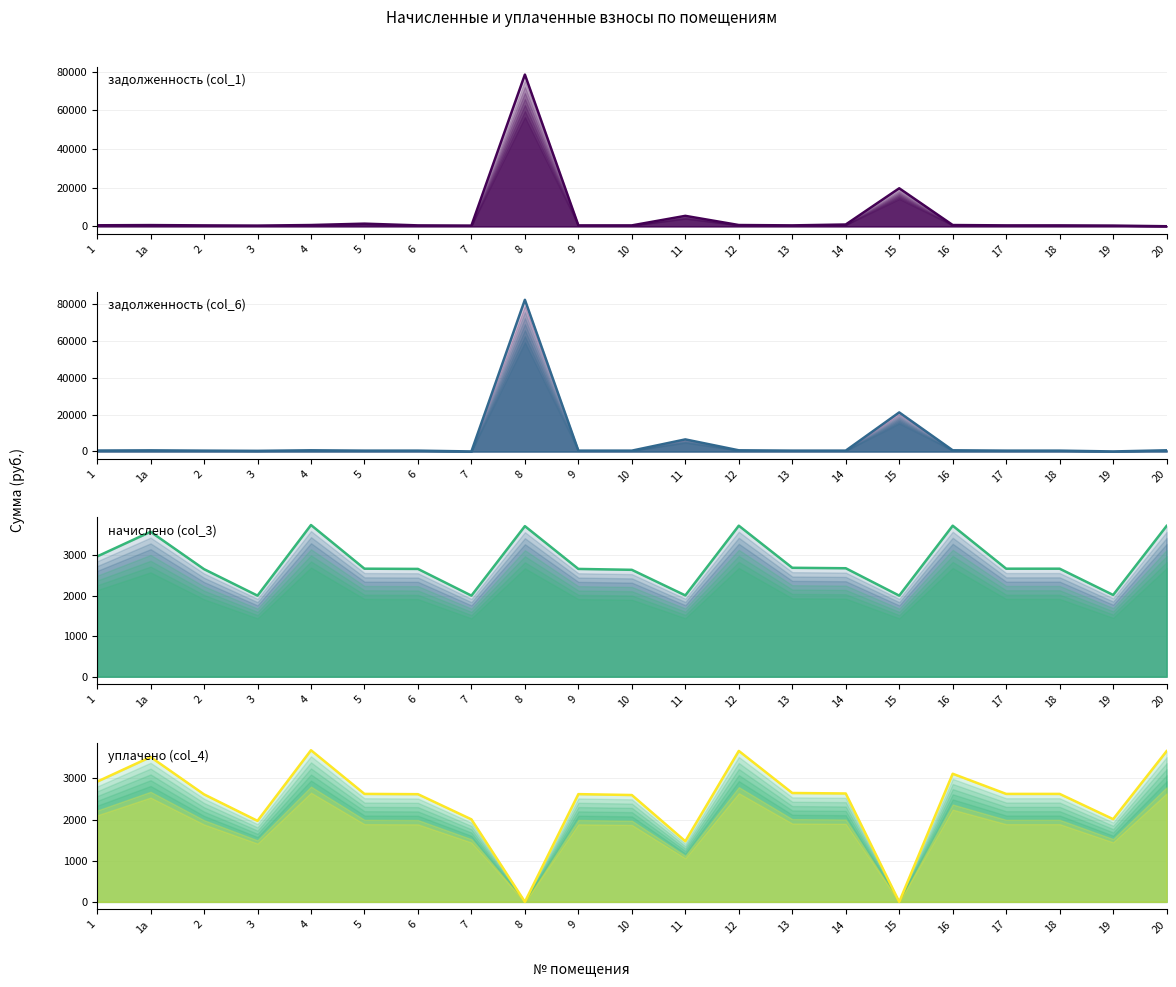

What are all the series names shown in the legend?

задолженность (col_1), задолженность (col_6), начислено (col_3), уплачено (col_4)